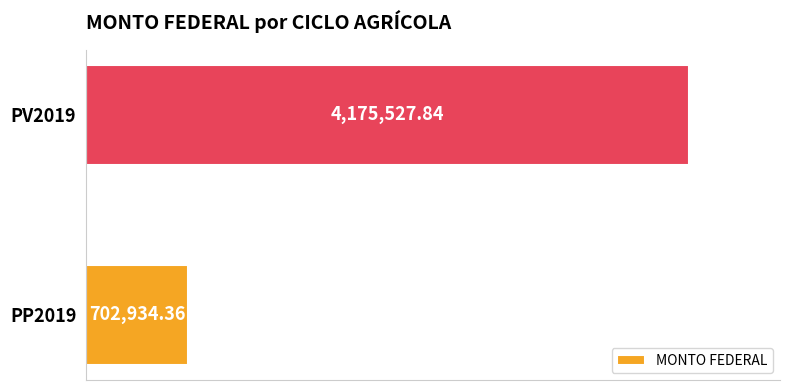

What is the difference between the values at PV2019 and PP2019?

3472593.5